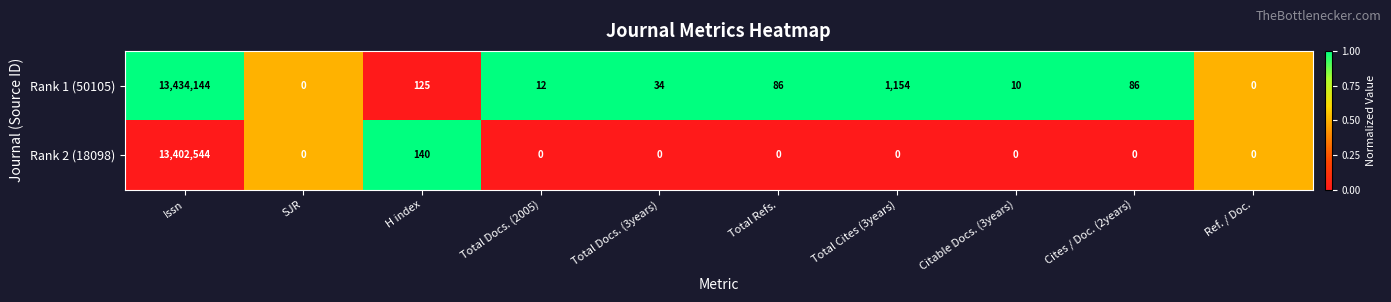

Reading left to right, what are all the values shown in this chart?

Rank 1 (50105): Issn=13434144	SJR=0	H index=125	Total Docs. (2005)=12	Total Docs. (3years)=34	Total Refs.=86	Total Cites (3years)=1154	Citable Docs. (3years)=10	Cites / Doc. (2years)=86	Ref. / Doc.=0
Rank 2 (18098): Issn=13402544	SJR=0	H index=140	Total Docs. (2005)=0	Total Docs. (3years)=0	Total Refs.=0	Total Cites (3years)=0	Citable Docs. (3years)=0	Cites / Doc. (2years)=0	Ref. / Doc.=0